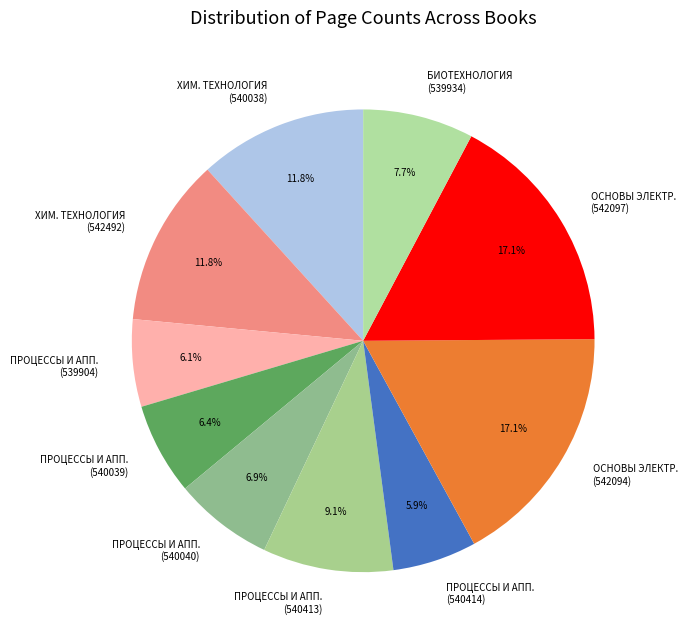

Do ПРОЦЕССЫ И АПП. (539904) and БИОТЕХНОЛОГИЯ (539934) together represent more than half of the pie?

No